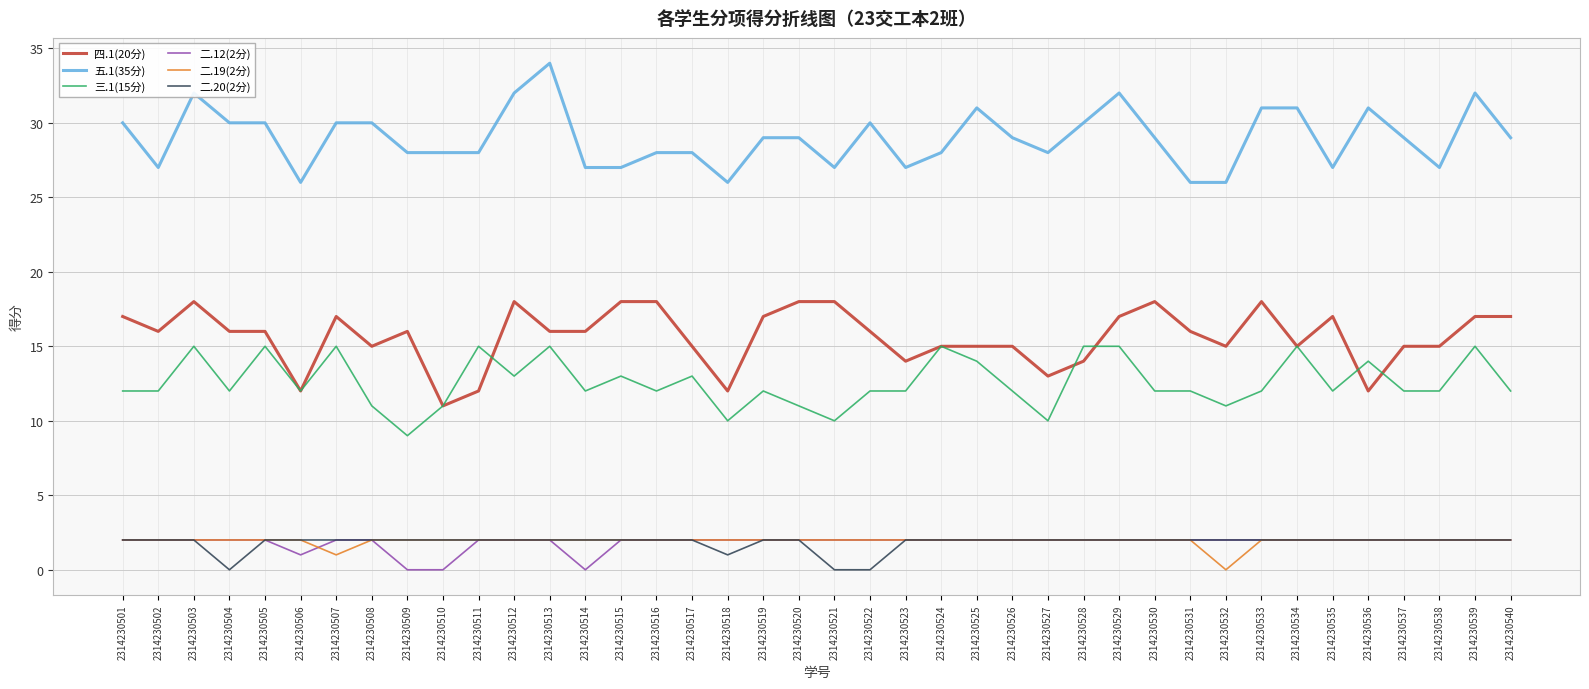

Which series has the largest total across all categories?

五.1(35分)